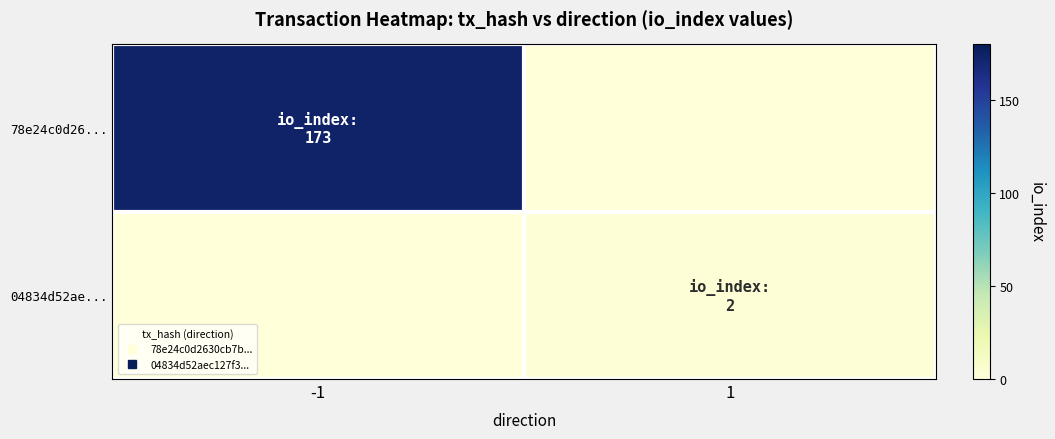

Rank the series by their maximum value, from highest to lowest.

78e24c0d26..., 04834d52ae...